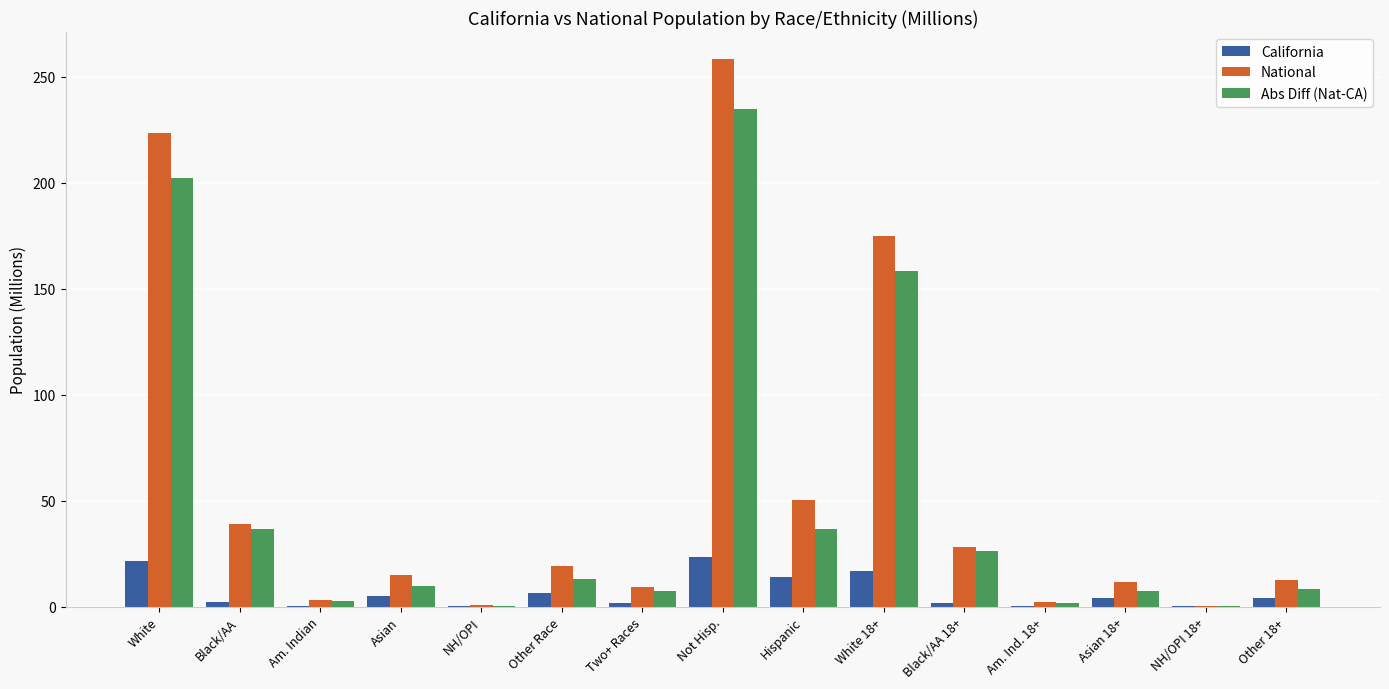

What is the sum of all Abs Diff (Nat-CA) values?

745.8